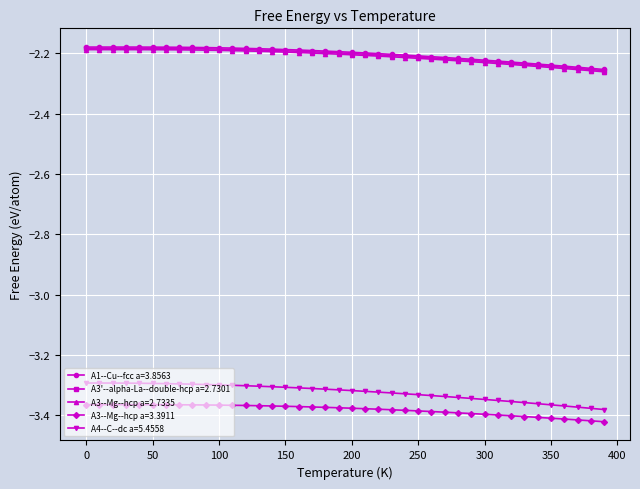

Which series has the largest range (max minus min)?

A4--C--dc a=5.4558